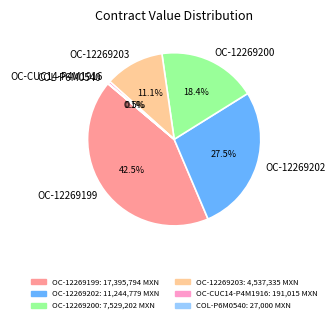

Which category has the biggest portion of the pie?

OC-12269199